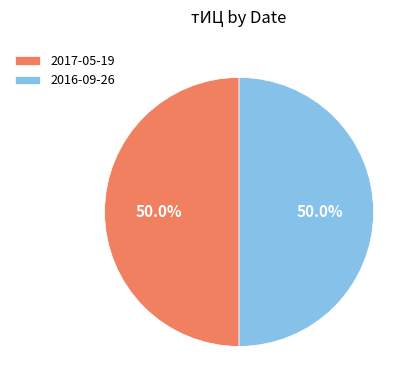

Approximately how many times larger is the value at 2016-09-26 compared to 2017-05-19?

1.0